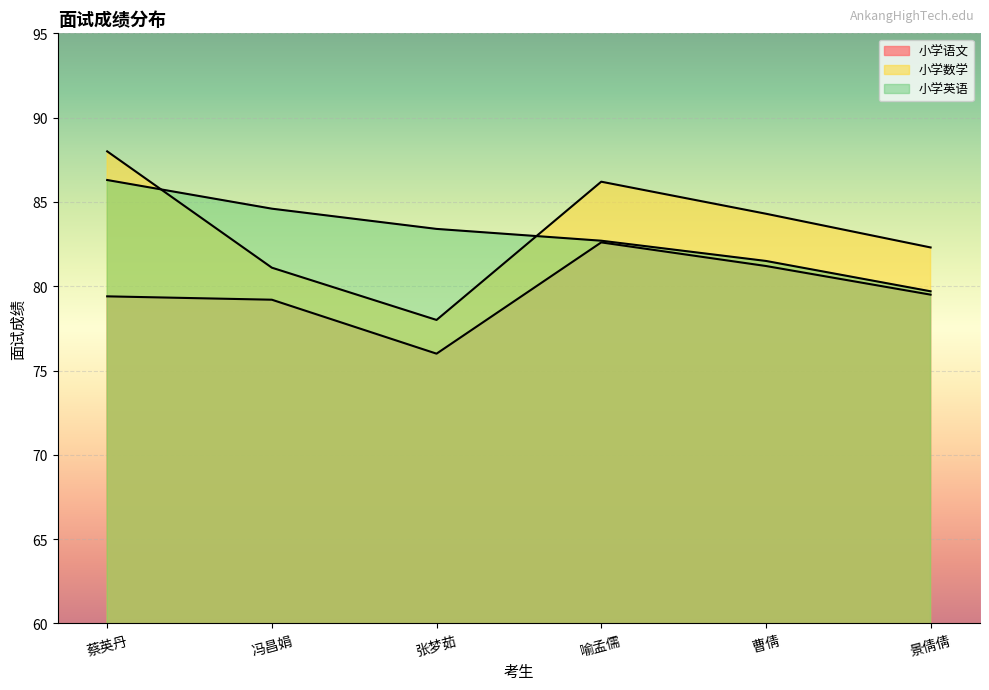

Does the chart display data point markers on the line(s)?

No